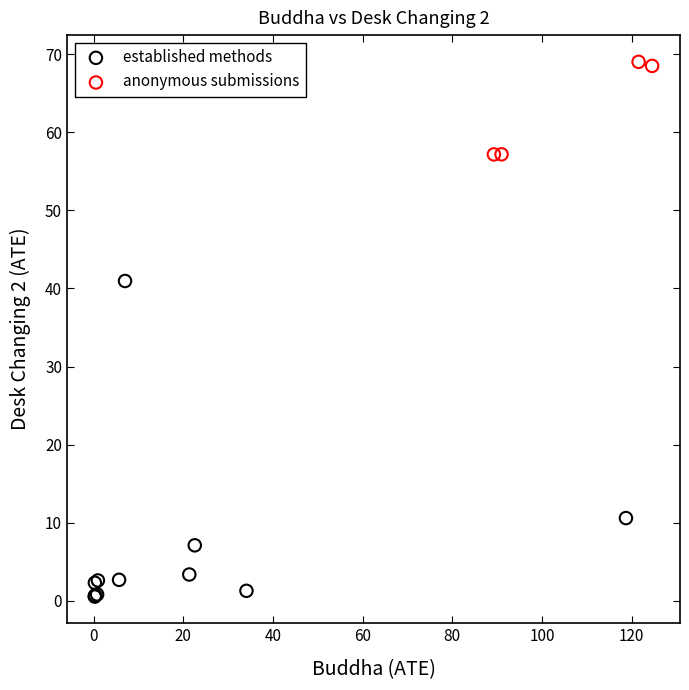

Which series reaches the maximum Y coordinate?

anonymous submissions